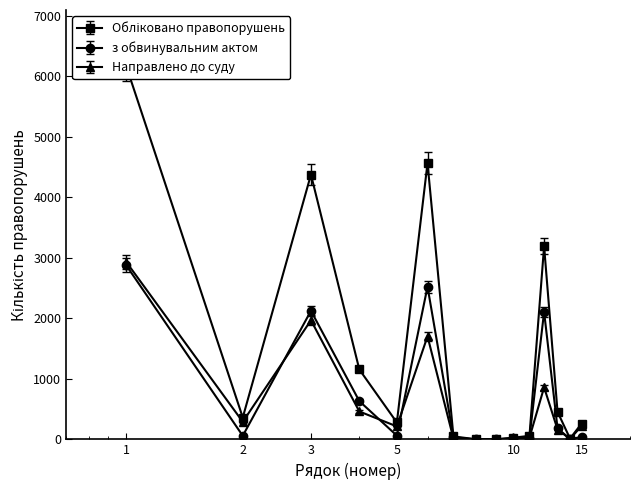

What is the average value of the Обліковано правопорушень series?

1456.1